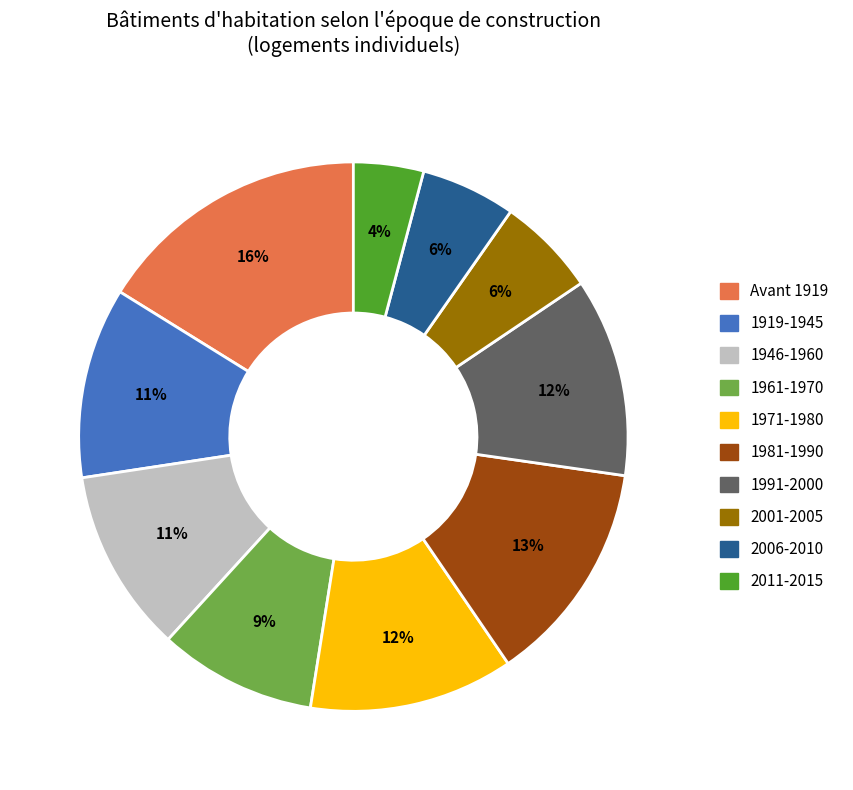

Which category has the biggest portion of the pie?

Avant 1919